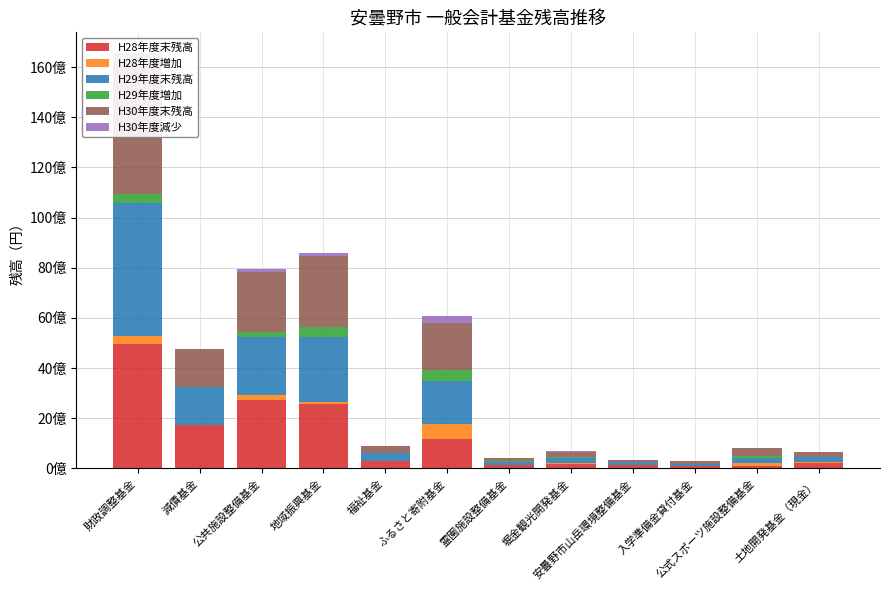

What is the spread (max minus min) of values at 公共施設整備基金?

2635076262